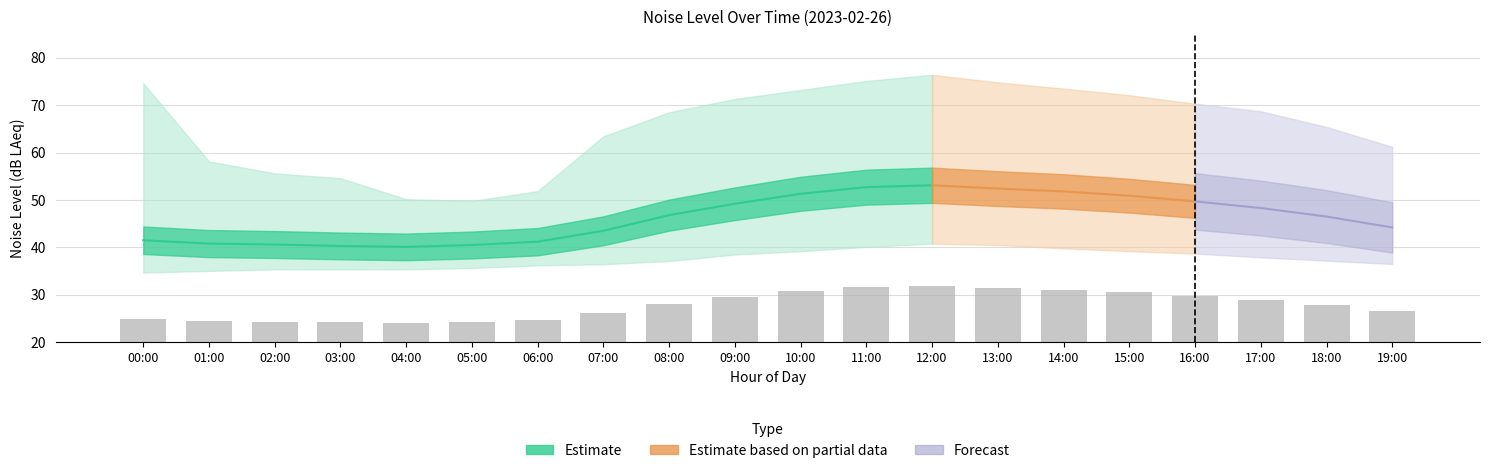

Reading right to left, transcribe all the data shown in this chart.

noise_LAeq: 44.2	46.5	48.3	49.7	50.9	51.8	52.4	53.1	52.7	51.3	49.2	46.8	43.5	41.2	40.5	40.1	40.3	40.6	40.8	41.5
noise_LA_max: 61.2	65.4	68.7	70.3	72.1	73.5	74.8	76.4	75.1	73.2	71.3	68.5	63.4	51.9	49.8	50.2	54.6	55.6	58.1	74.6
noise_LA_min: 36.5	37.2	37.9	38.7	39.2	39.8	40.5	40.8	40.1	39.2	38.5	37.1	36.5	36.2	35.7	35.4	35.4	35.4	35.0	34.7